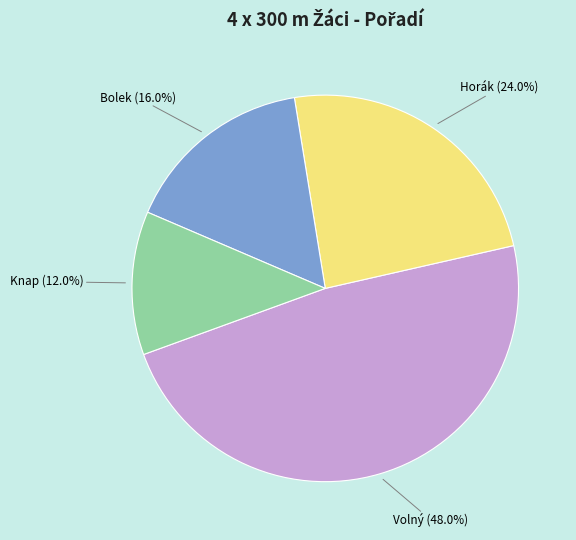

Does any single category account for the majority?

No